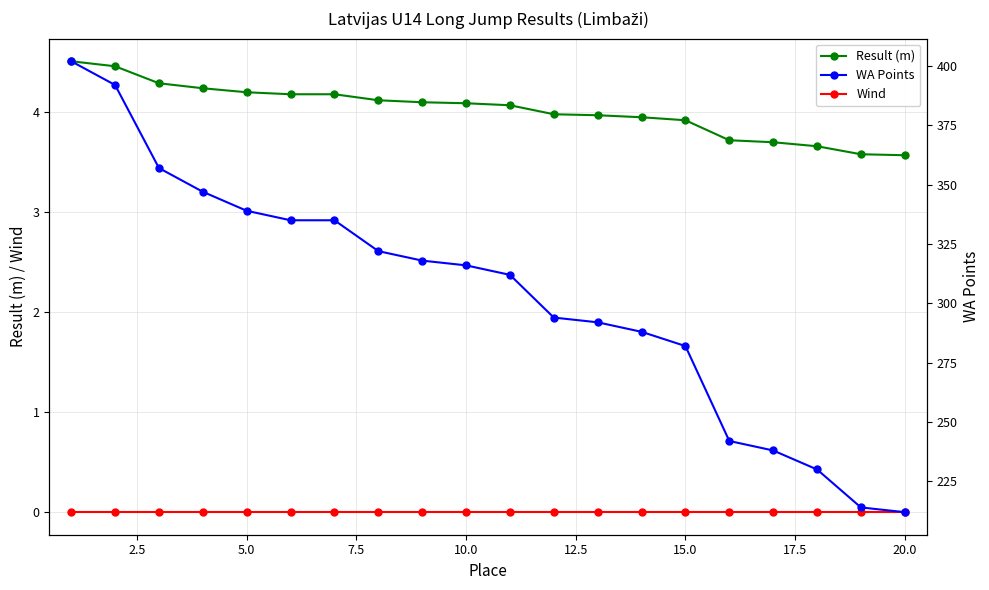

Rank the series by their maximum value, from lowest to highest.

Wind, Result (m), WA Points